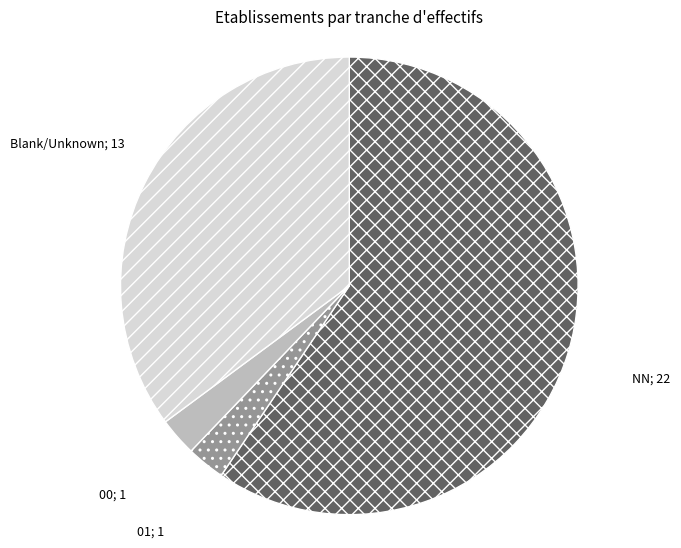

What is the largest slice in the pie chart?

NN